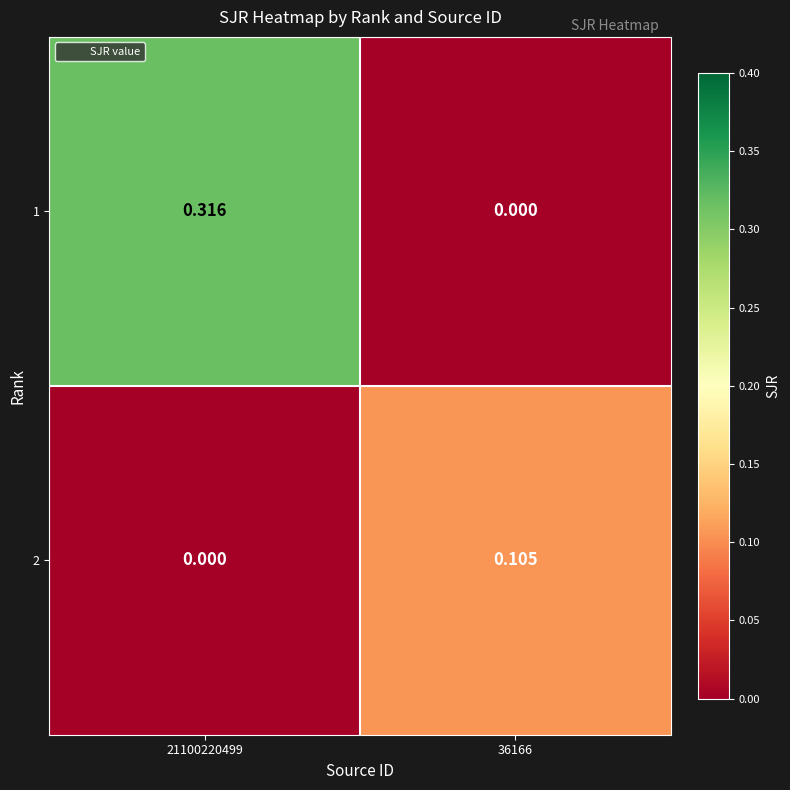

Is the value of 2 at 36166 greater than the value of 1 at 36166?

Yes